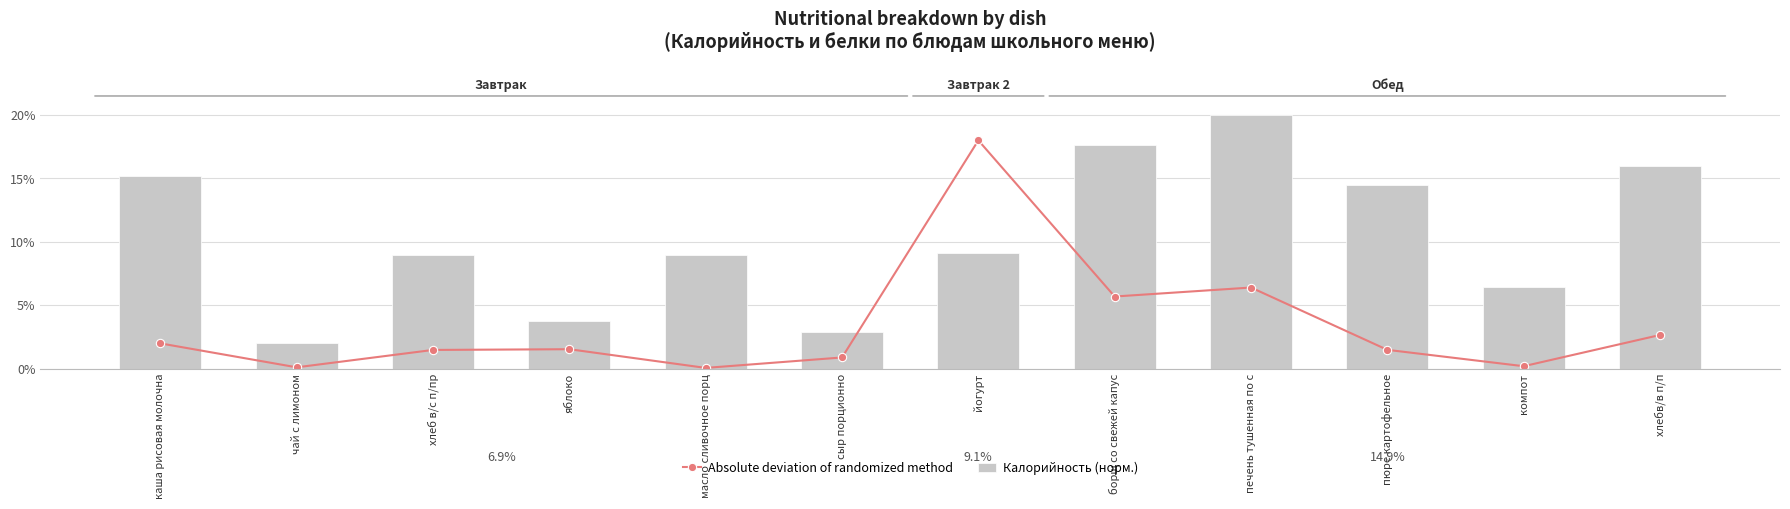

Is the value of Калорийность (норм.) at хлеб в/с п/пр greater than the value of Absolute deviation of randomized method at сыр порционно?

Yes